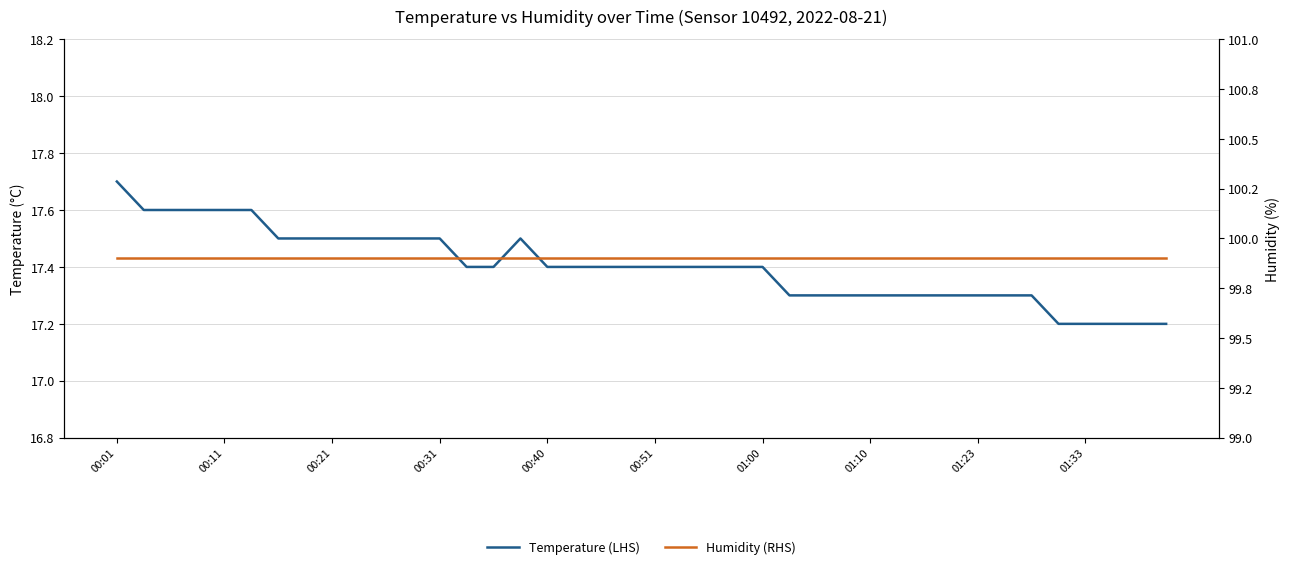

True or false: Temperature (LHS) and Humidity (RHS) cross at least once.

False